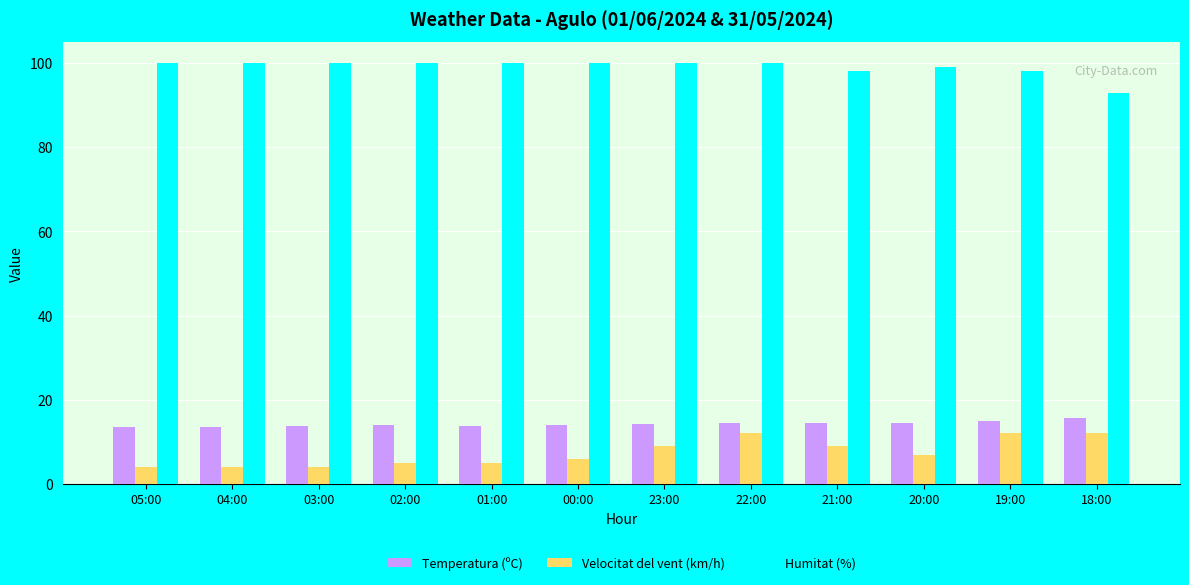

True or false: Temperatura (ºC) has a value of 13.9 at 01:00.

True